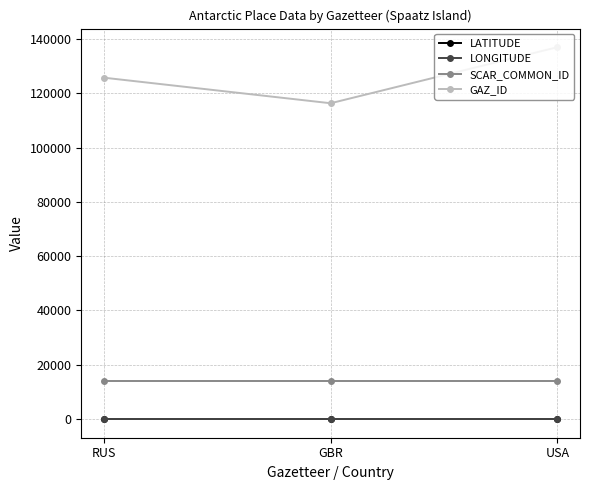

Is it true that SCAR_COMMON_ID equals 4721.8 at RUS?

False